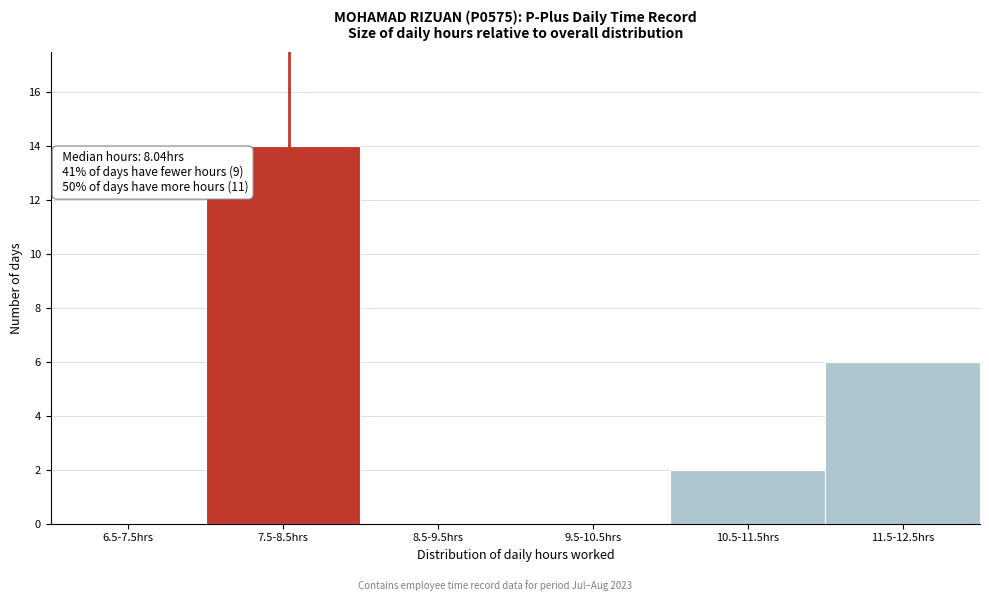

Reading right to left, what are all the values shown in this chart?

11.5-12.5hrs=6	10.5-11.5hrs=2	9.5-10.5hrs=0	8.5-9.5hrs=0	7.5-8.5hrs=14	6.5-7.5hrs=0